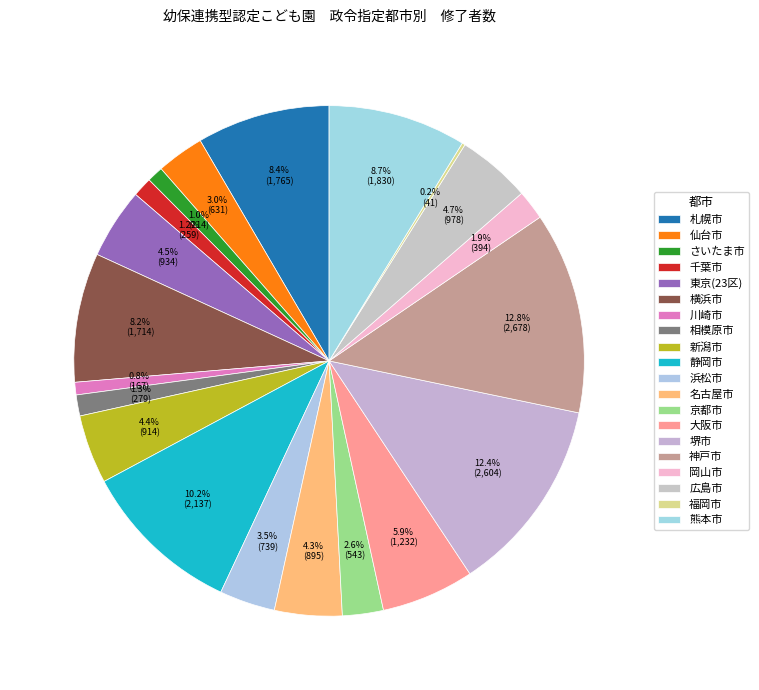

Is the sum of 岡山市 and 名古屋市 greater than half?

No